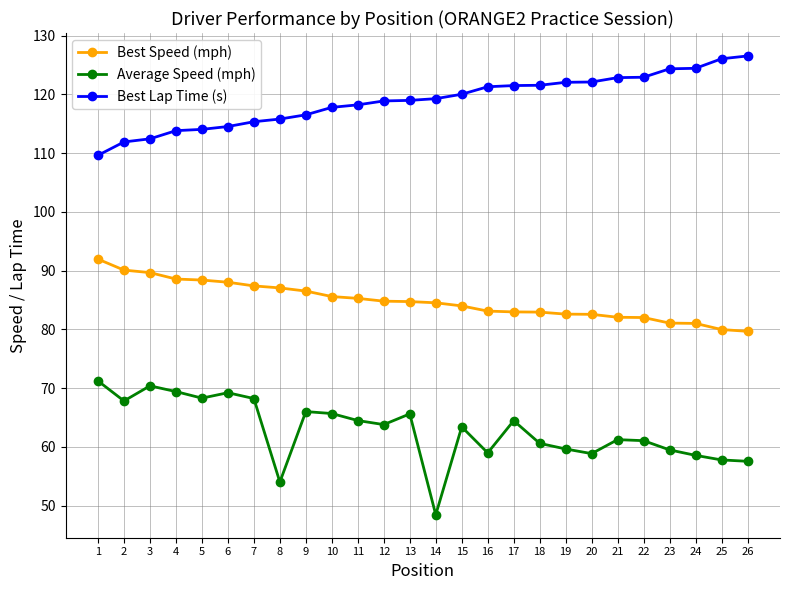

What is the value of the Best Lap Time (s) point at the 13th from the left?

119.0